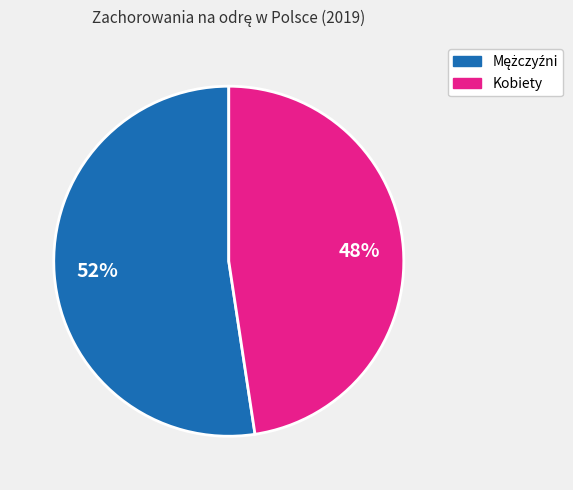

To the nearest percent, what percentage of the pie is Kobiety?

48%